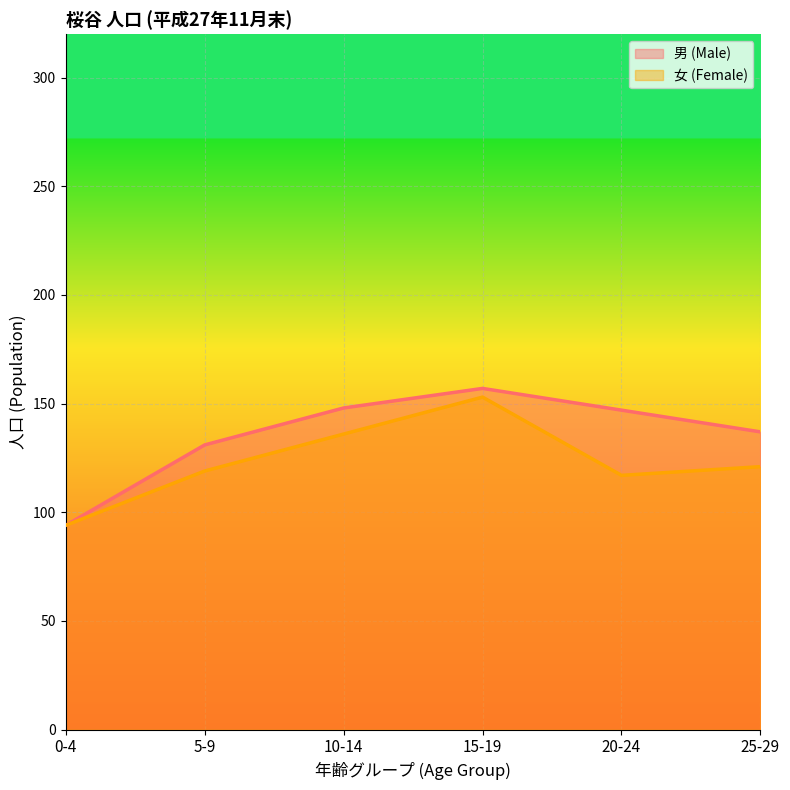

Reading left to right, transcribe all the data shown in this chart.

男 (Male): 94	131	148	157	147	137
女 (Female): 94	119	136	153	117	121